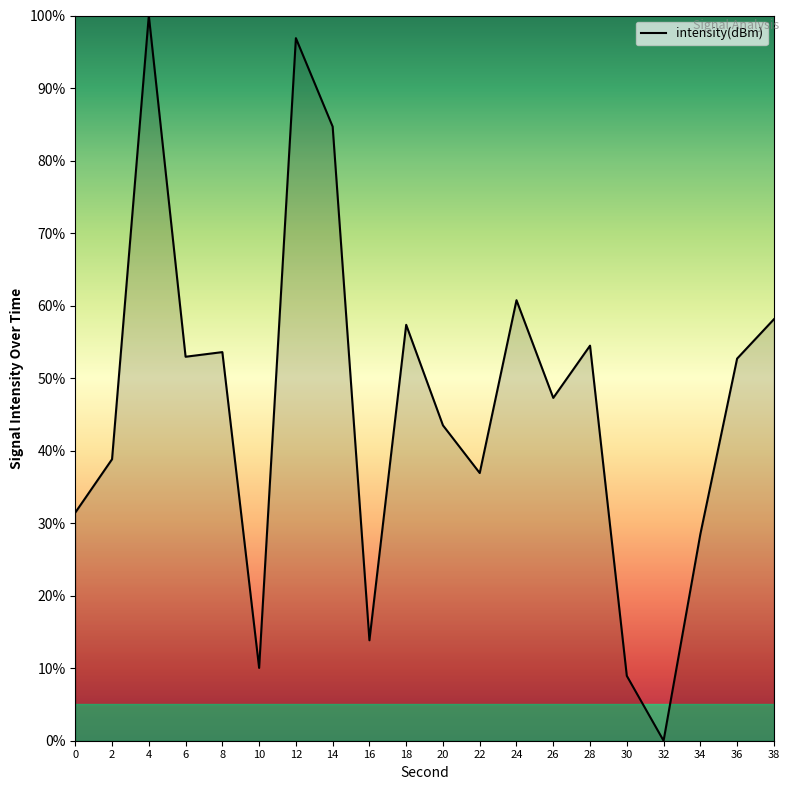

What is the difference between the values at 18 and 2?

18.5